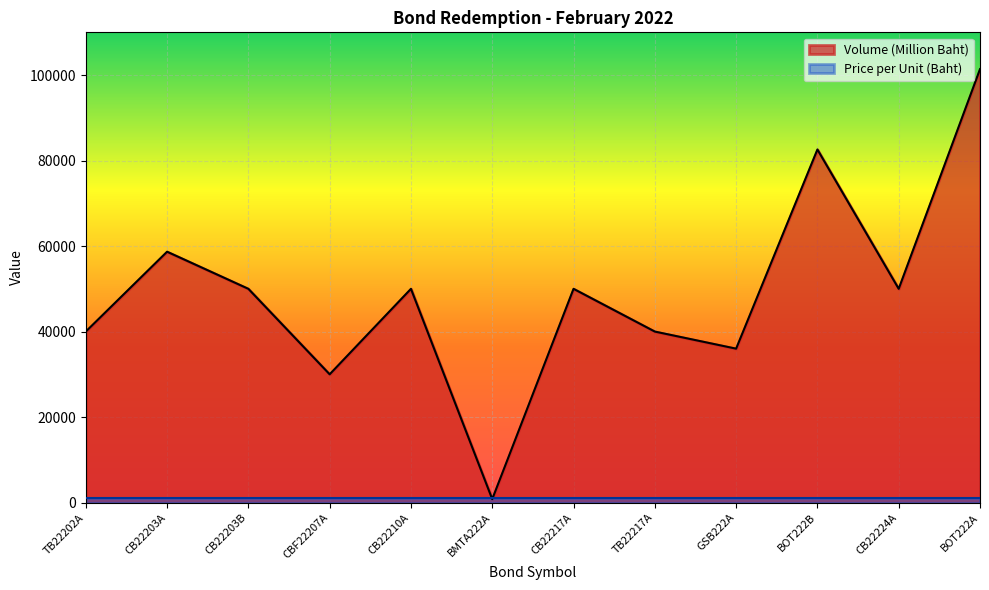

What position from the right is GSB222A?

4